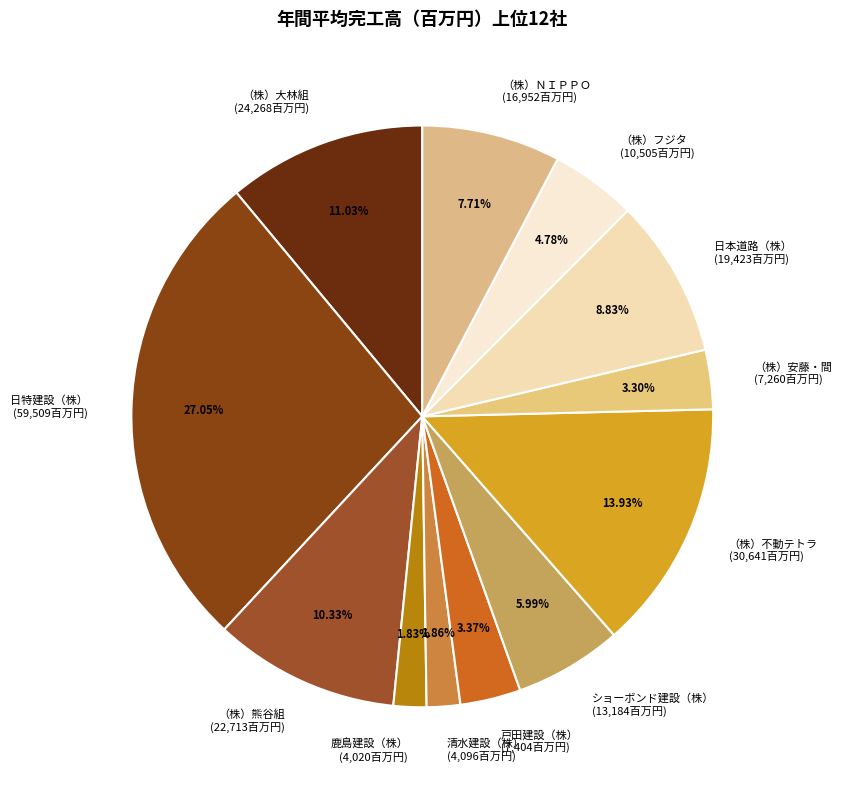

Which category has the biggest portion of the pie?

日特建設（株）